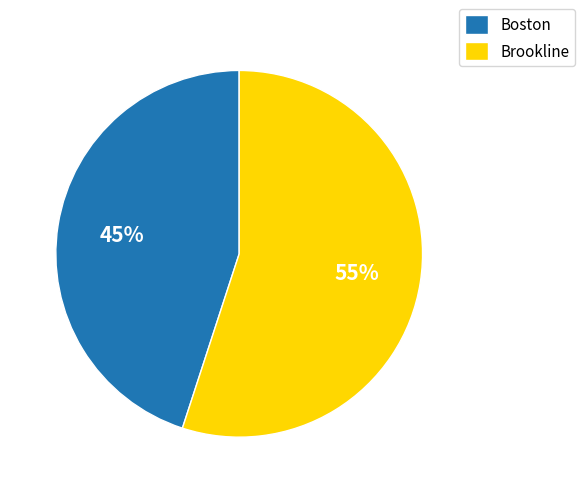

Between Brookline and Boston, which is larger?

Brookline